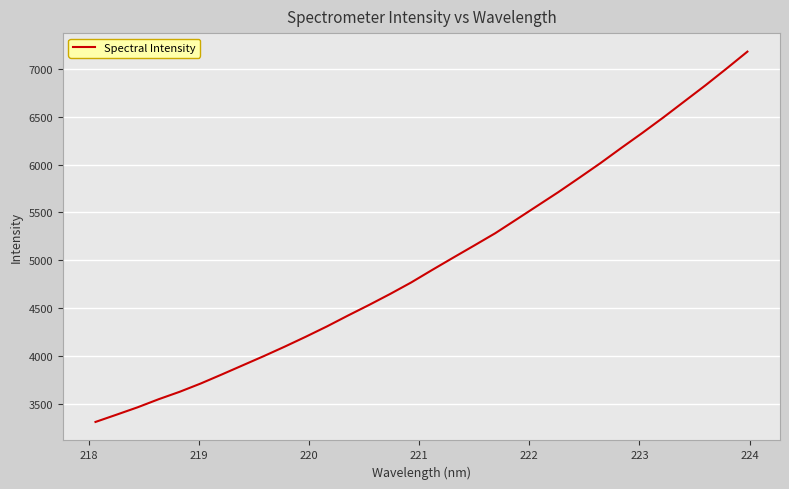

What is the difference between the maximum and minimum values?

3869.8